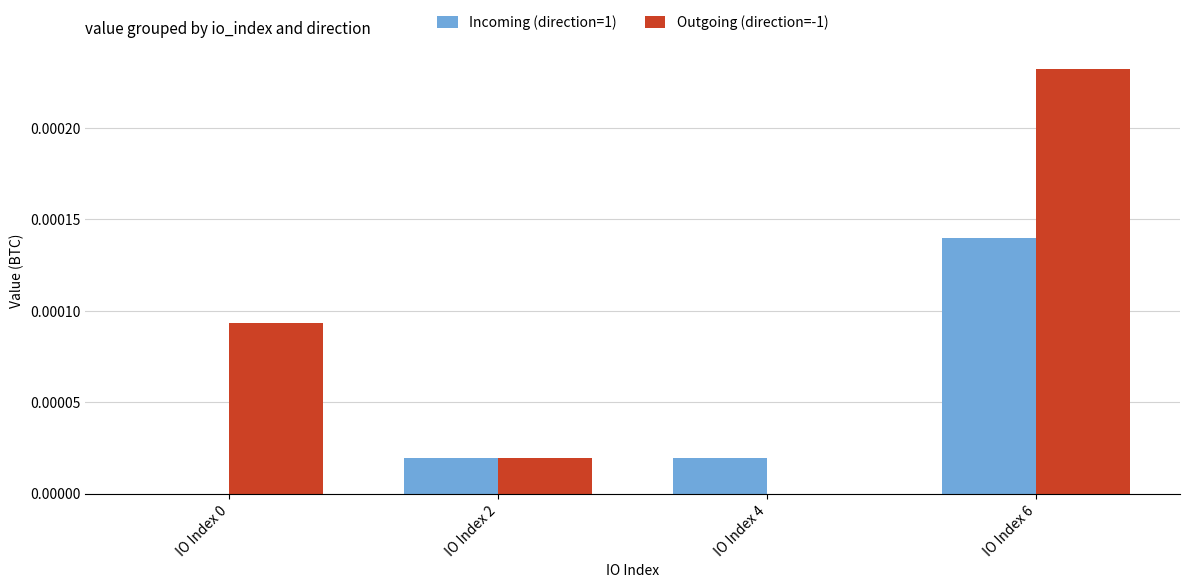

How many positive values does the Incoming (direction=1) series have?

3